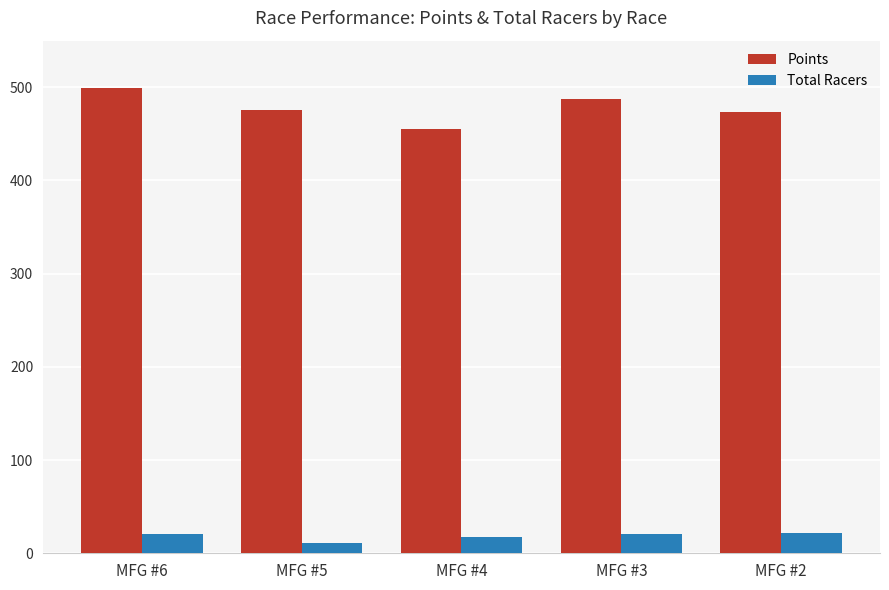

What is the value of the Points bar at the 2nd from the left?

476.1